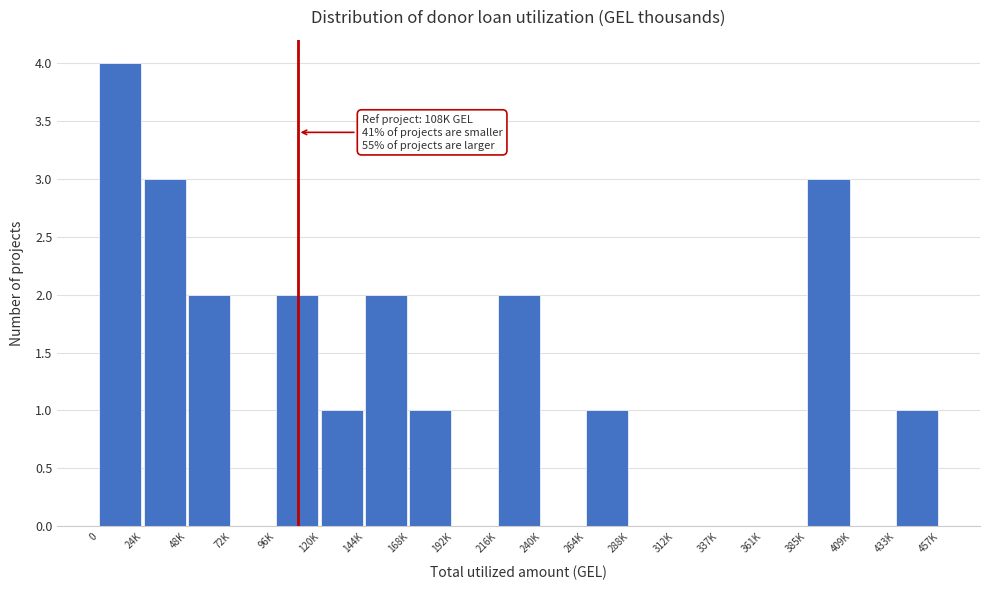

Reading left to right, what are all the values shown in this chart?

0=4	24K=3	48K=2	72K=0	96K=2	120K=1	144K=2	168K=1	192K=0	216K=2	240K=0	264K=1	288K=0	312K=0	337K=0	361K=0	385K=3	409K=0	433K=1